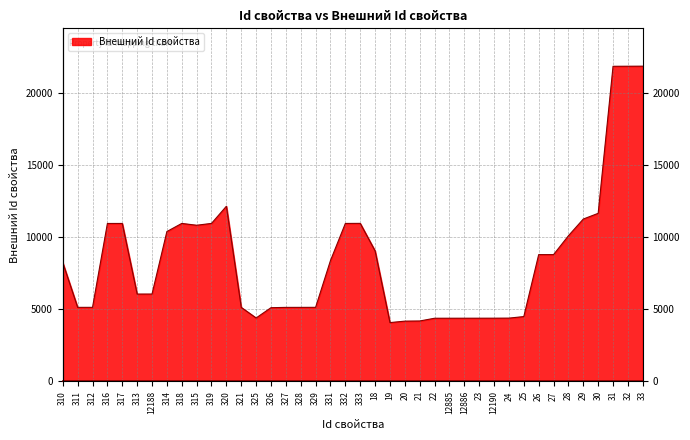

Where is the data nearest to the value 12962?

320